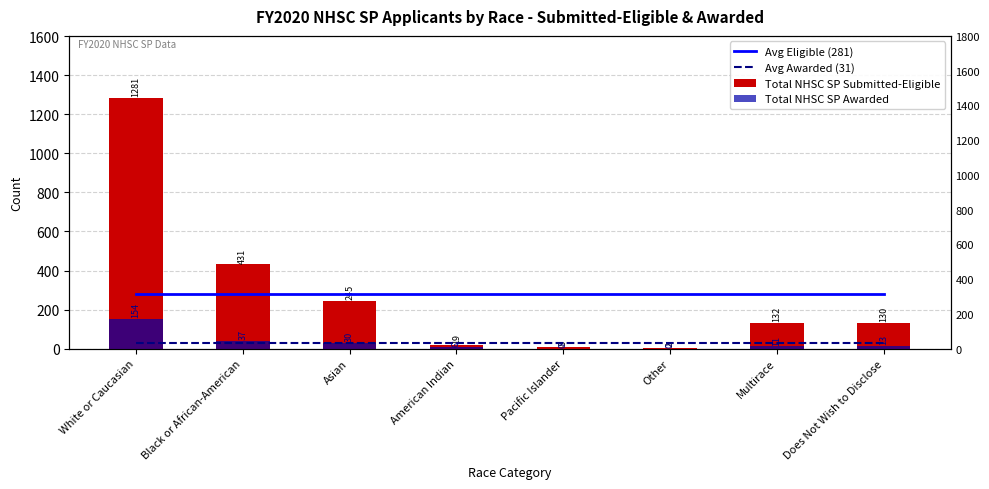

The Avg Awarded (31) series shows 11.0 at American Indian. True or false?

False